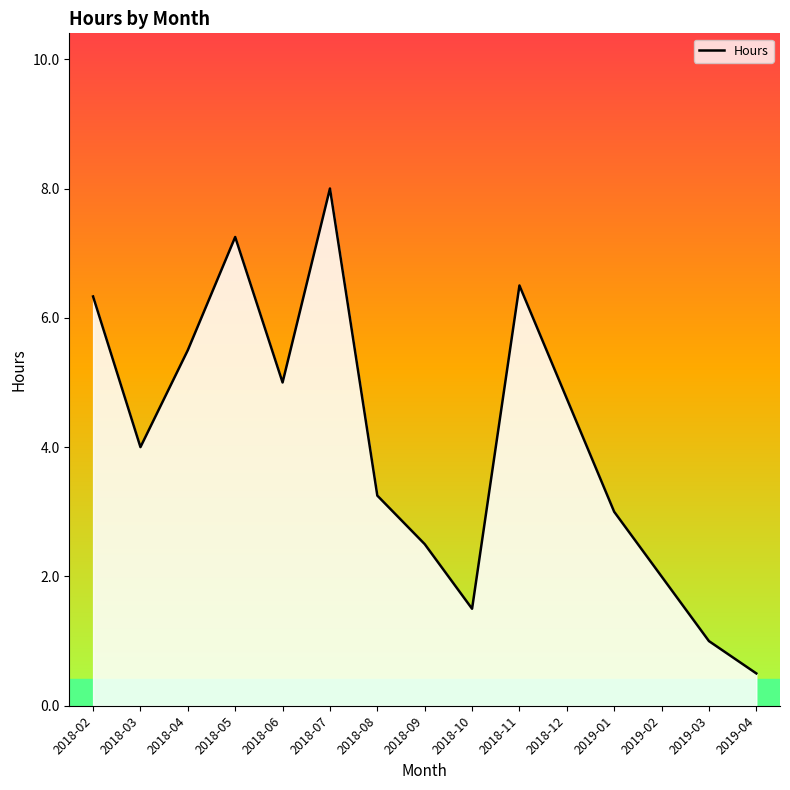

At which category does the chart reach its peak across all series?

2018-07